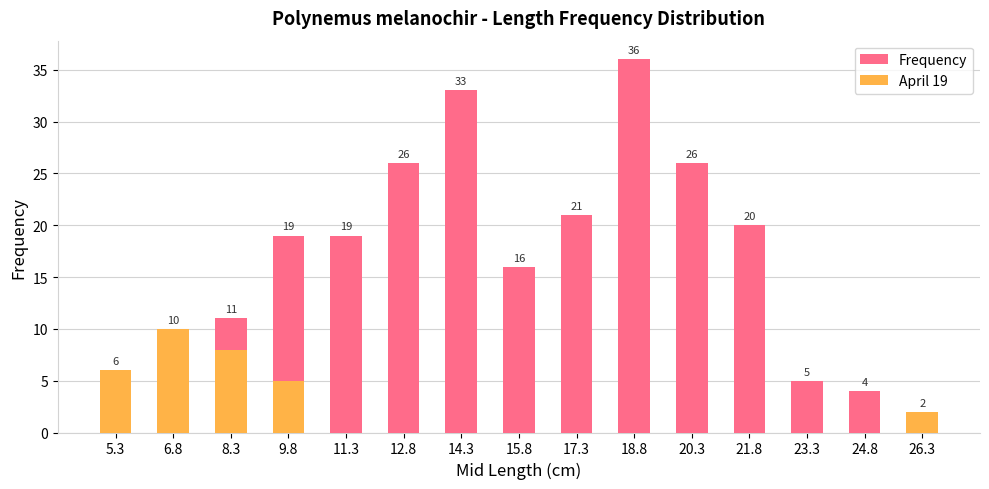

Rank the series by their maximum value, from lowest to highest.

April 19, Frequency